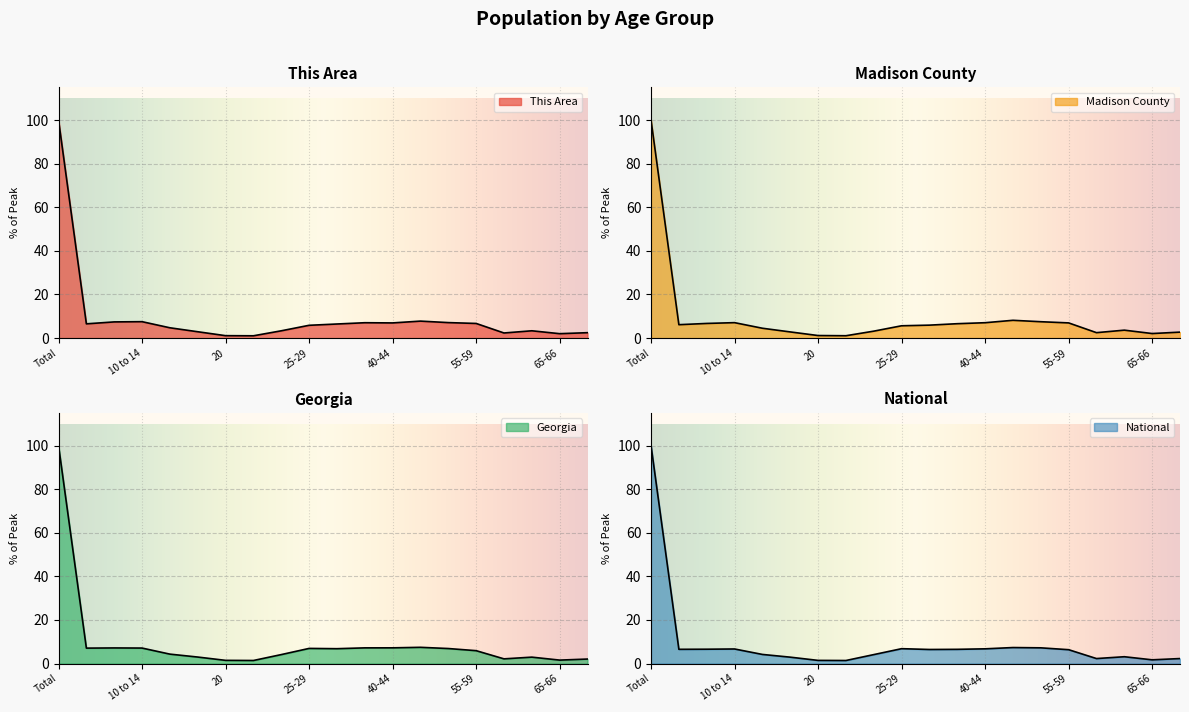

What is the spread (max minus min) of values at 21?

0.4